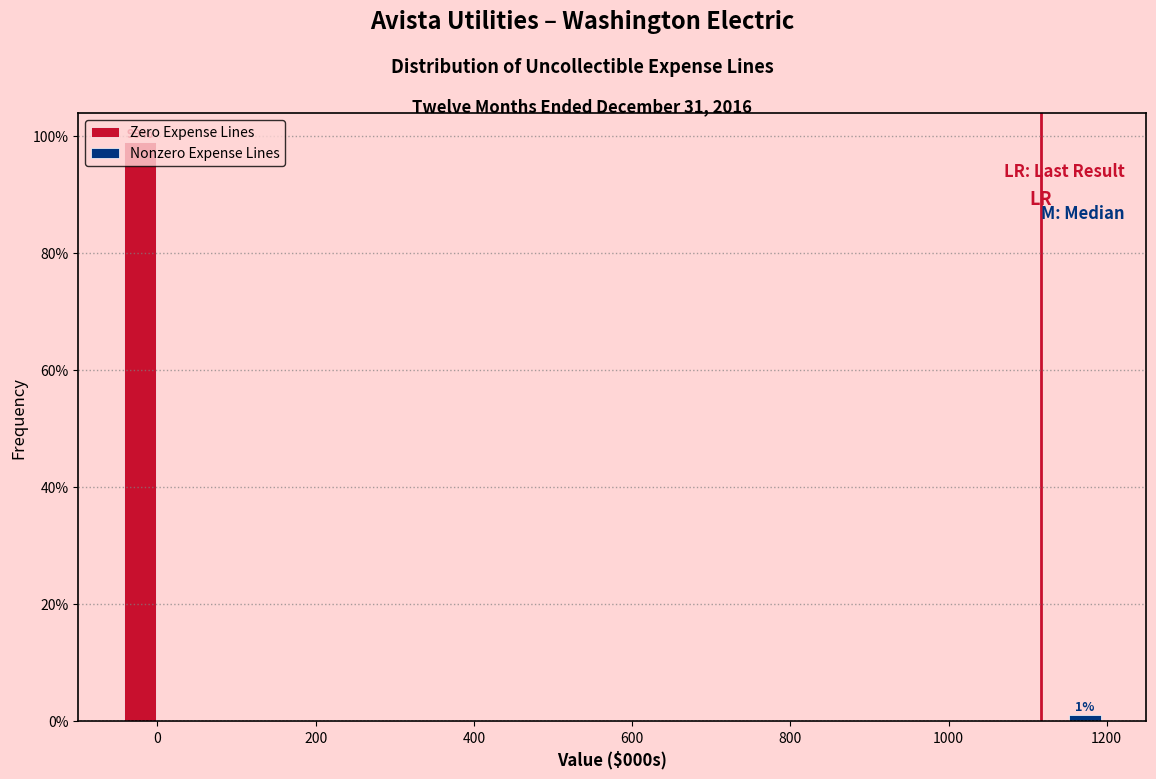

In the Zero Expense Lines series, which range on the x-axis has the tallest bar?

-40 to 40